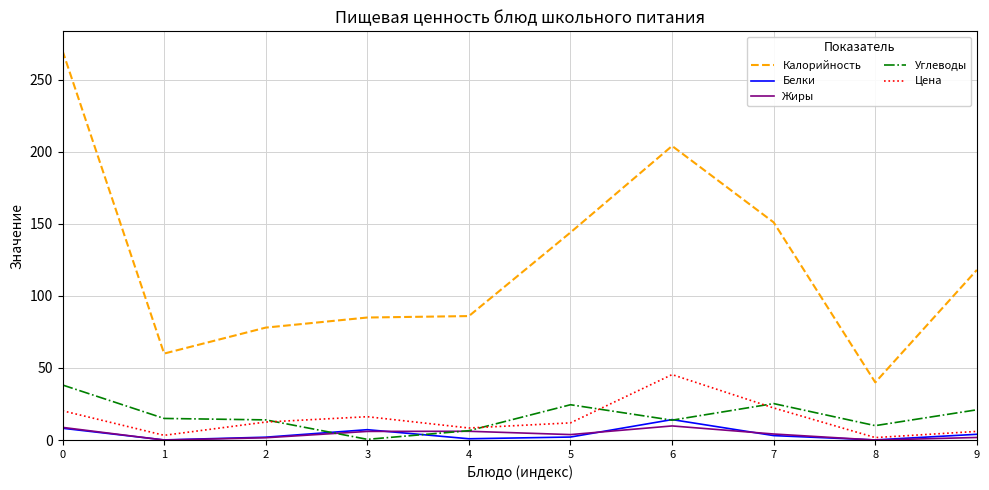

Which series has the widest spread of values?

Калорийность